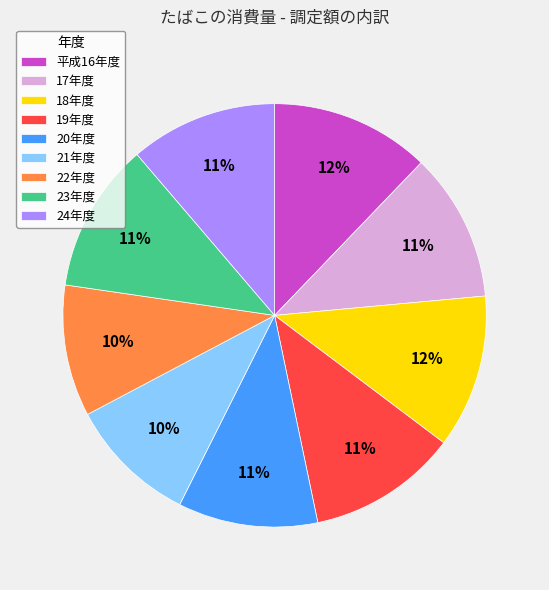

Count the number of slices in the pie.

9